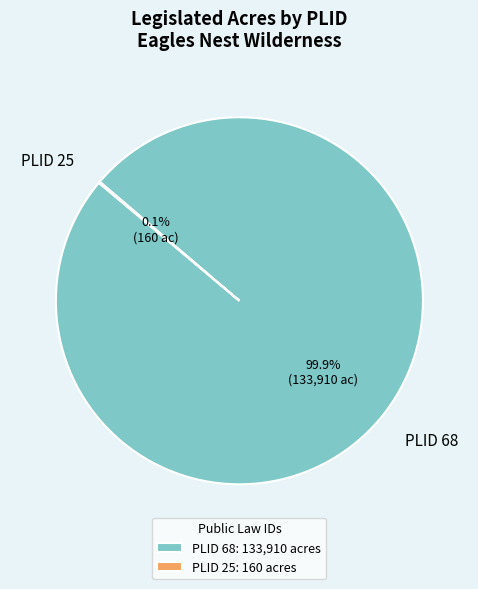

Is PLID 68 the majority of the pie?

Yes